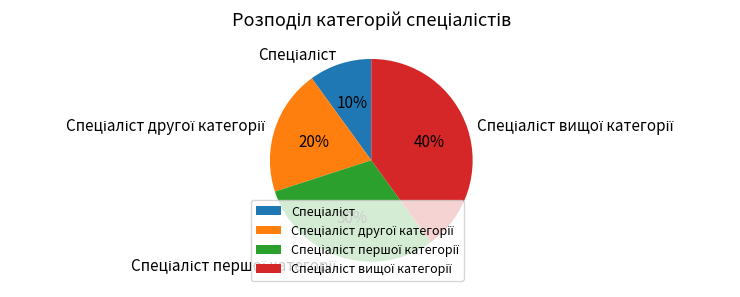

To the nearest percent, what is the difference between the largest and smallest slice percentages?

30%